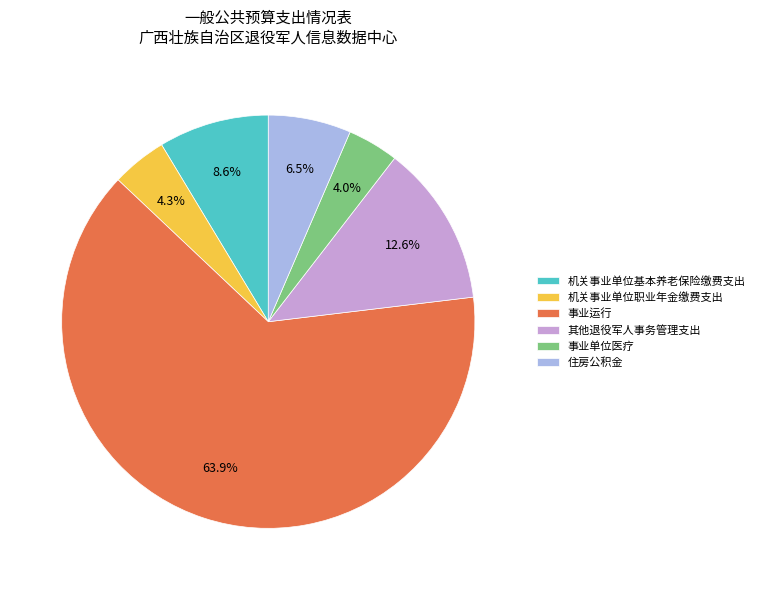

To the nearest percent, what is the average slice percentage?

17%